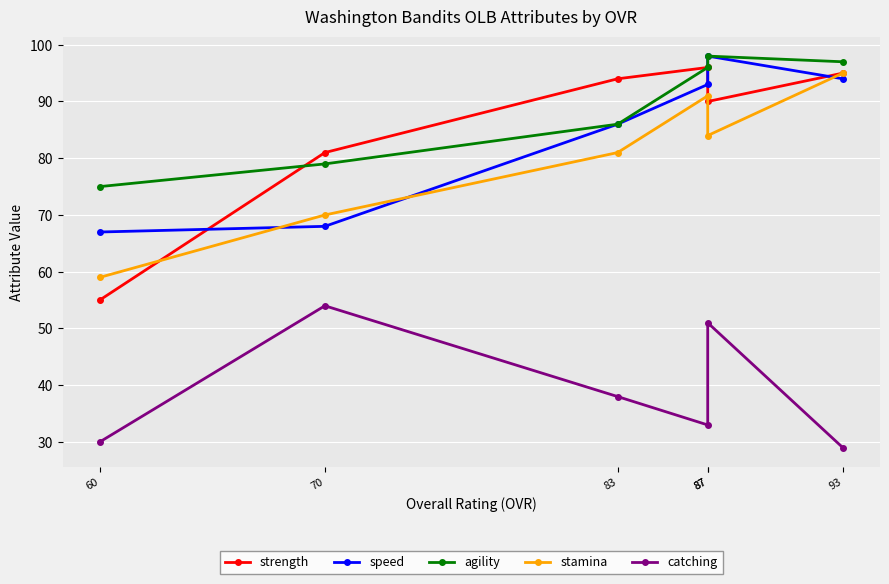

What is the approximate value of strength at 83?

94